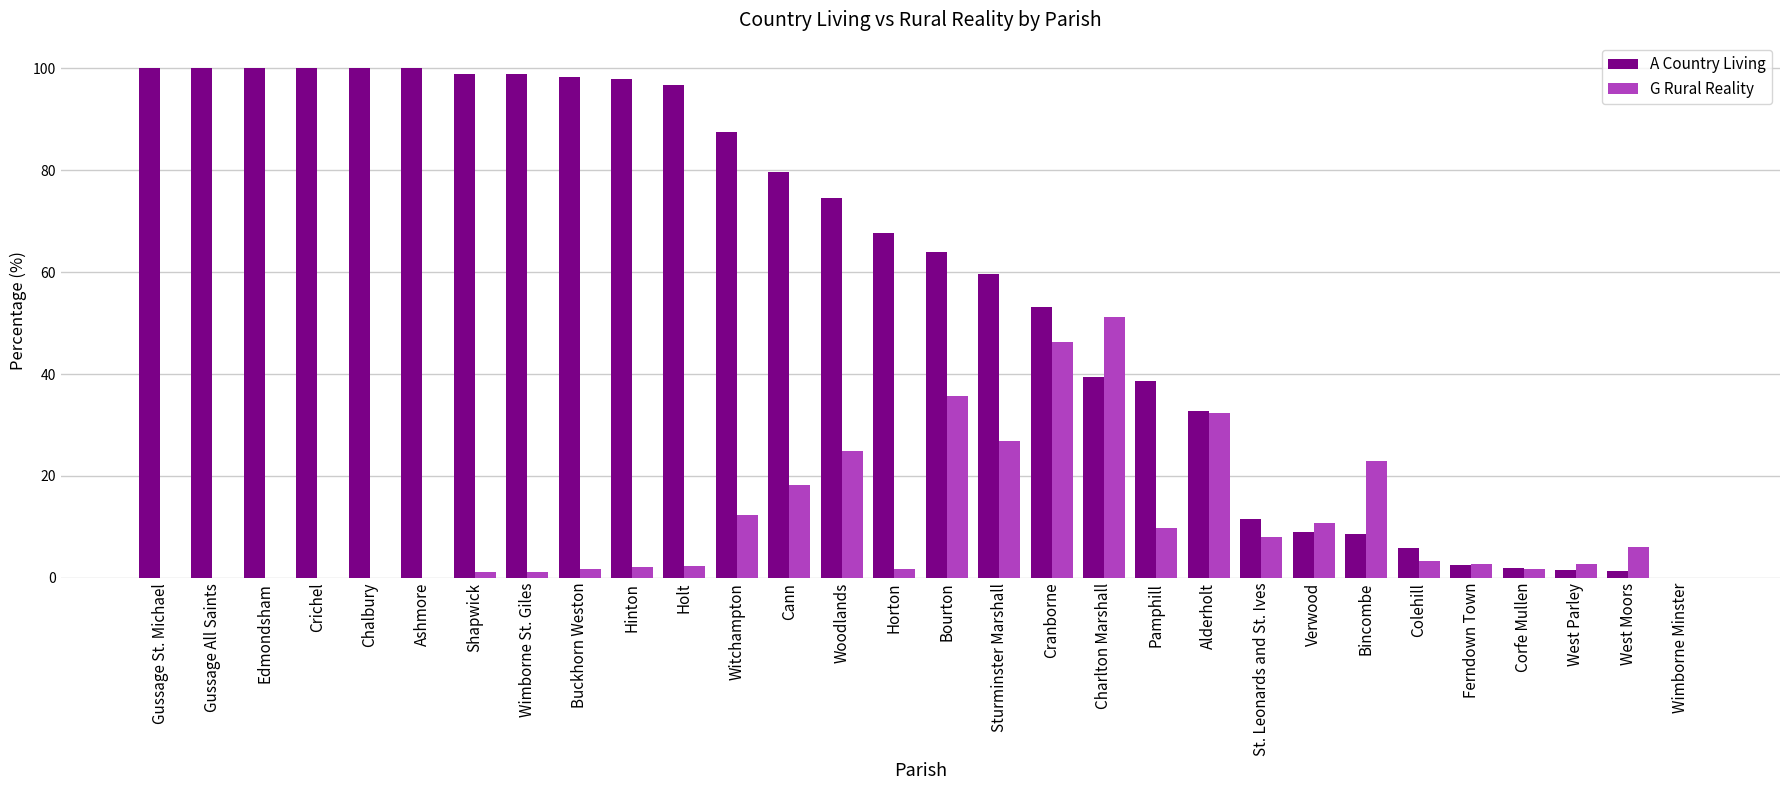

What is the sum of all A Country Living values?

1729.6